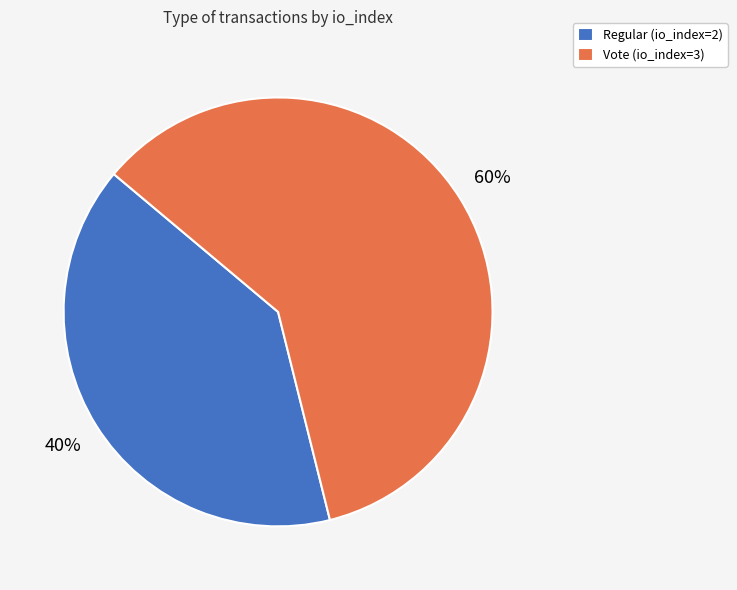

To the nearest percent, what portion does Vote (io_index=3) represent?

60%